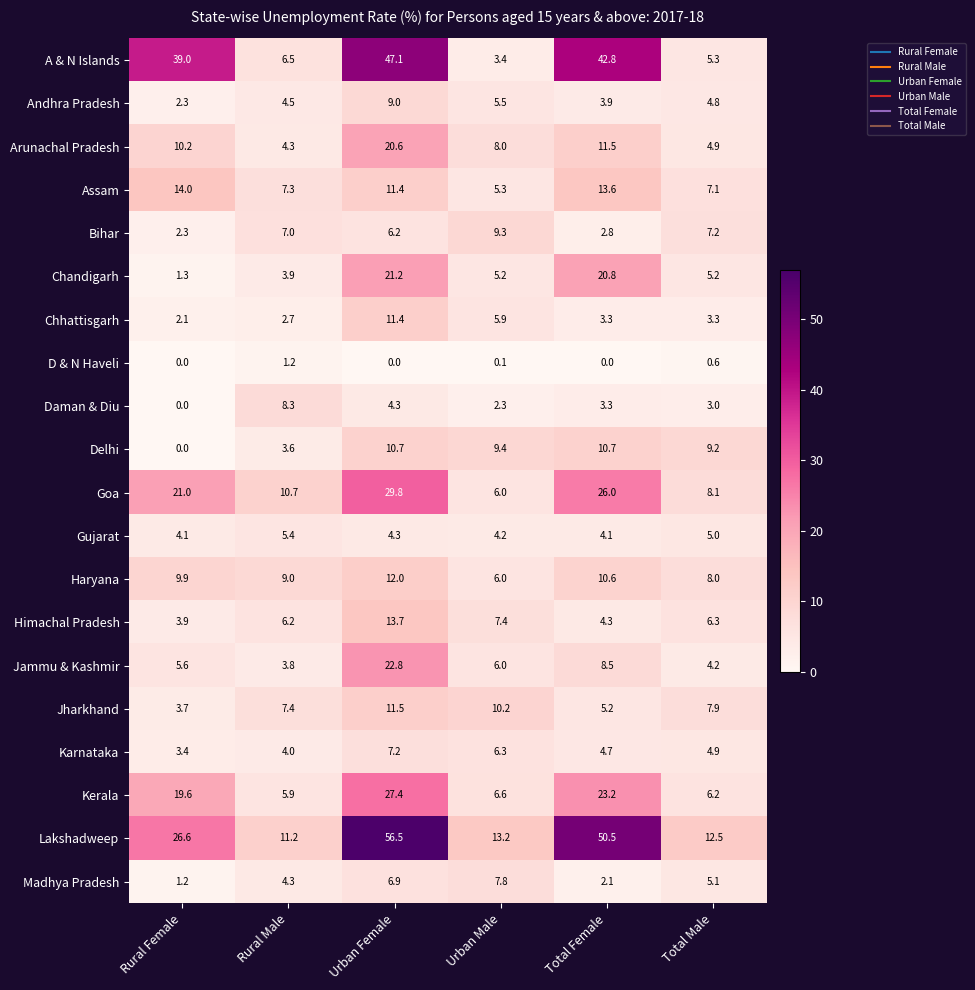

The value of Madhya Pradesh at Total Male is 5.1. True or false?

True